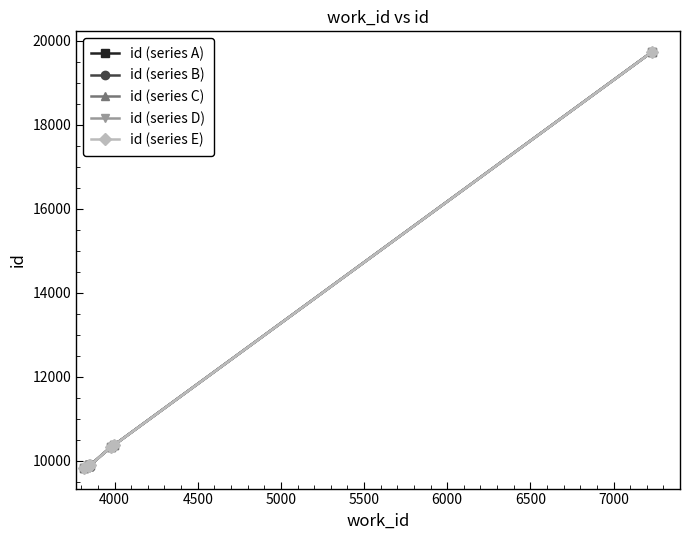

How many values in the id (series A) series are below 9894?

4